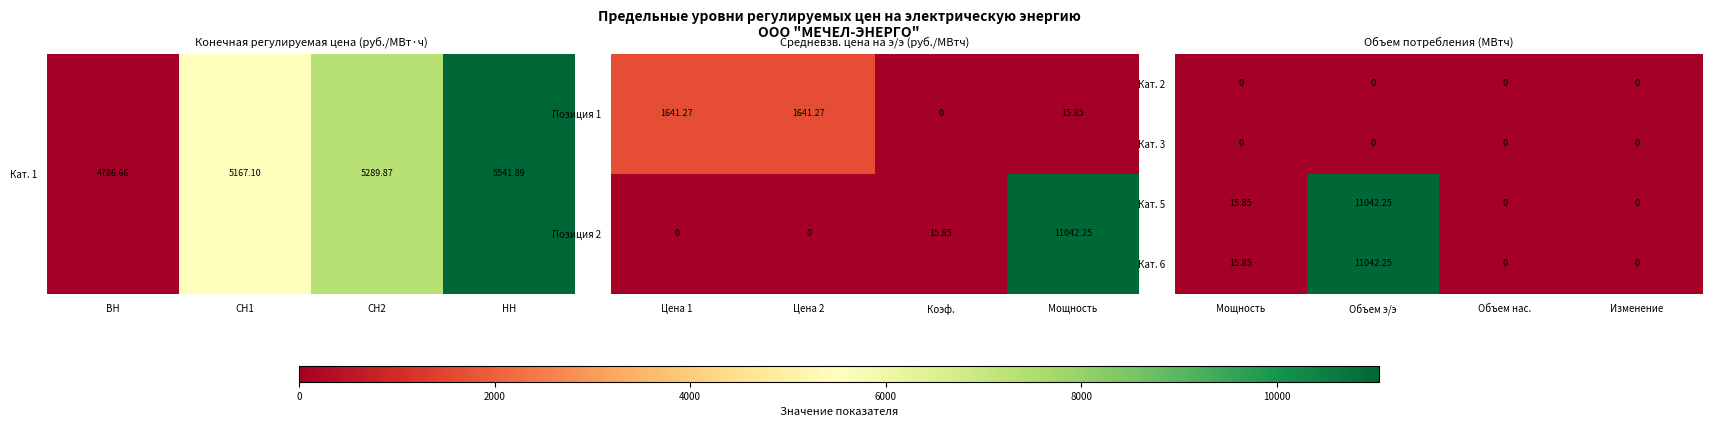

Where is Кат. 6 nearest to the value 5521?

Мощность